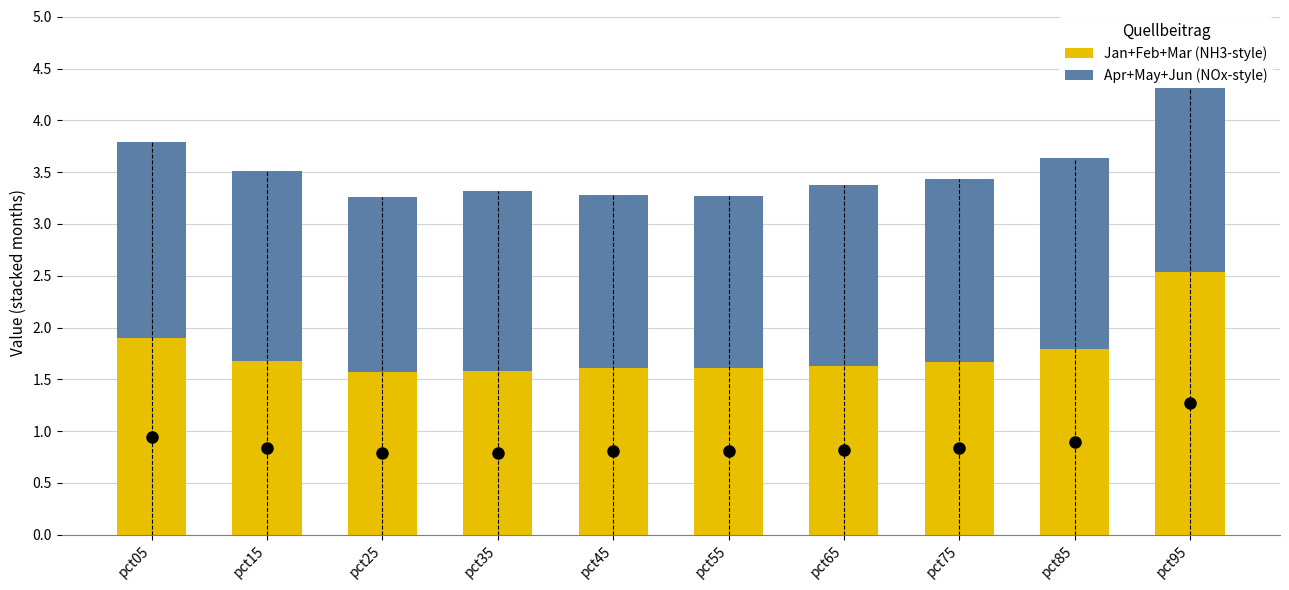

At which label does Jan+Feb+Mar (NH3-style) reach its peak?

pct95